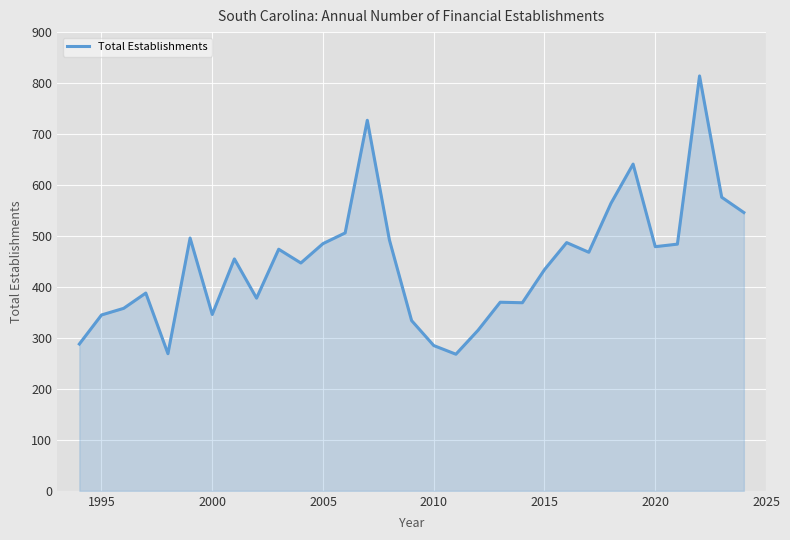

What is the greatest value displayed?

814